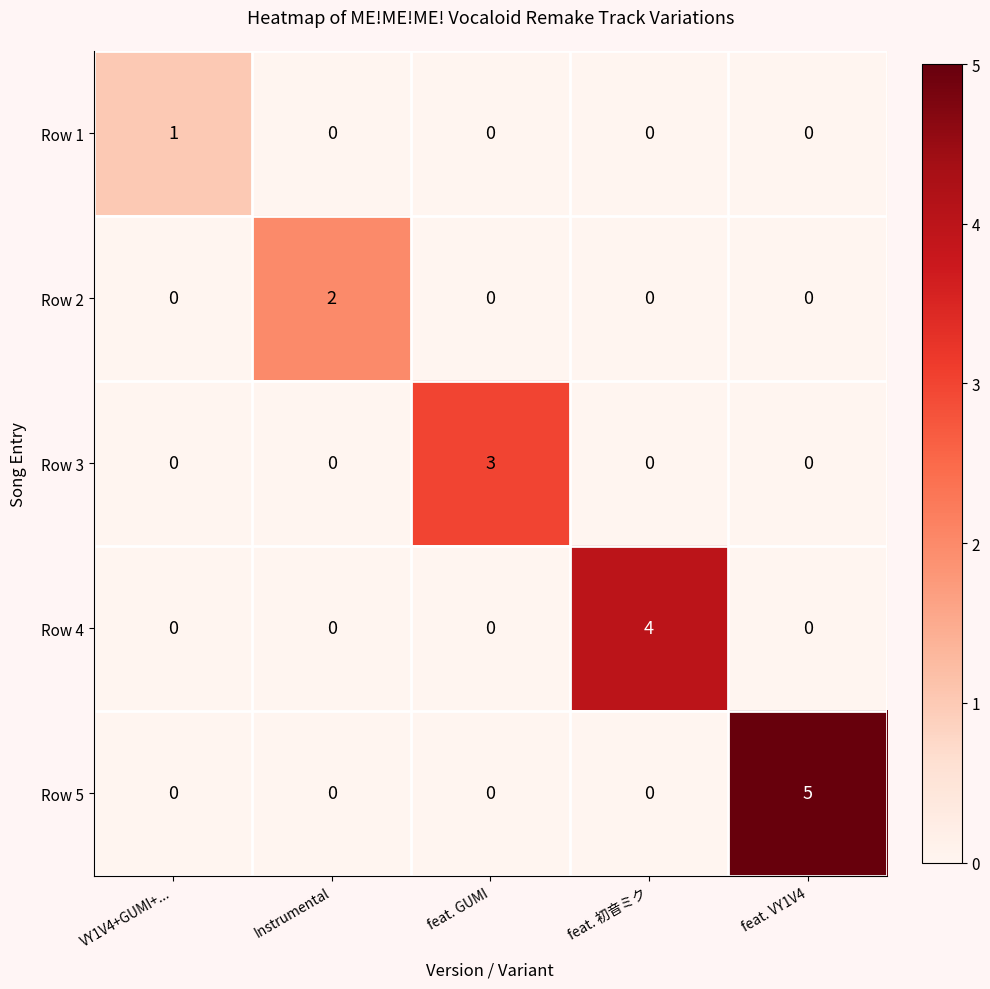

Which series has the widest spread of values?

Row 5